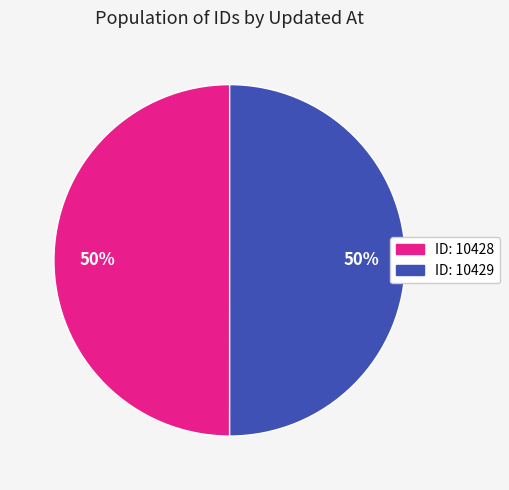

To the nearest percent, what is the average slice percentage?

50%